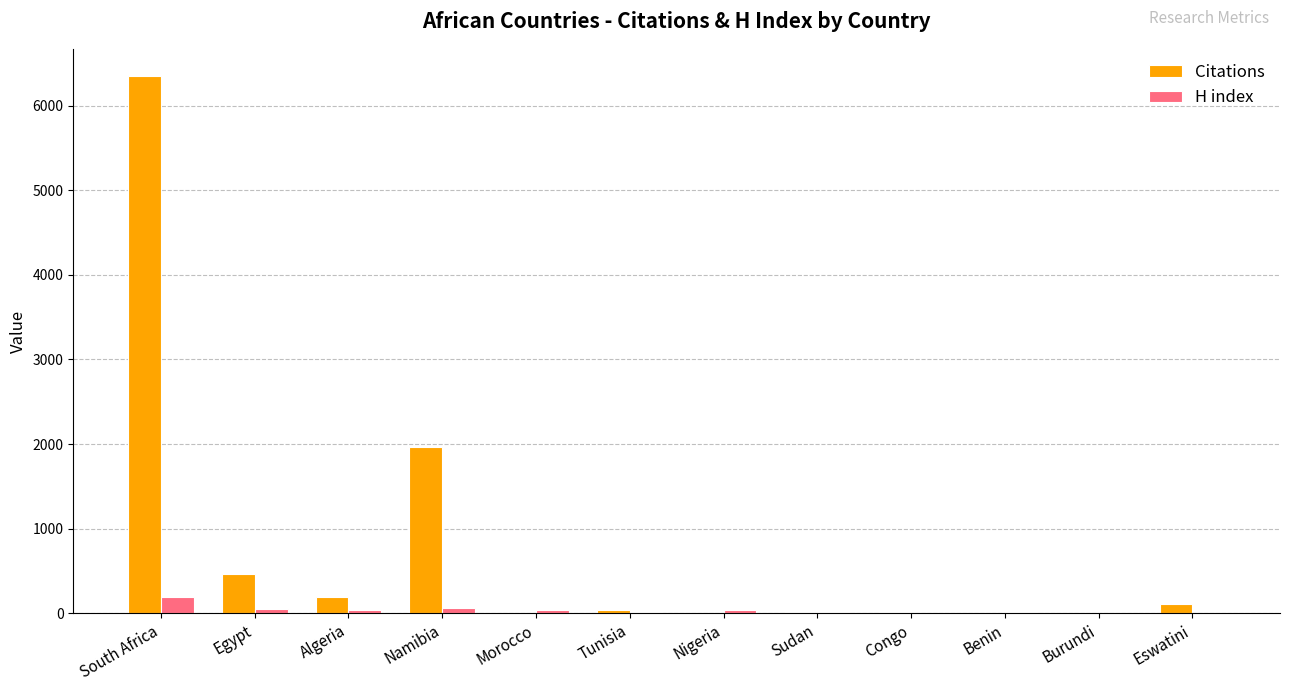

How many data points does each series have?

12